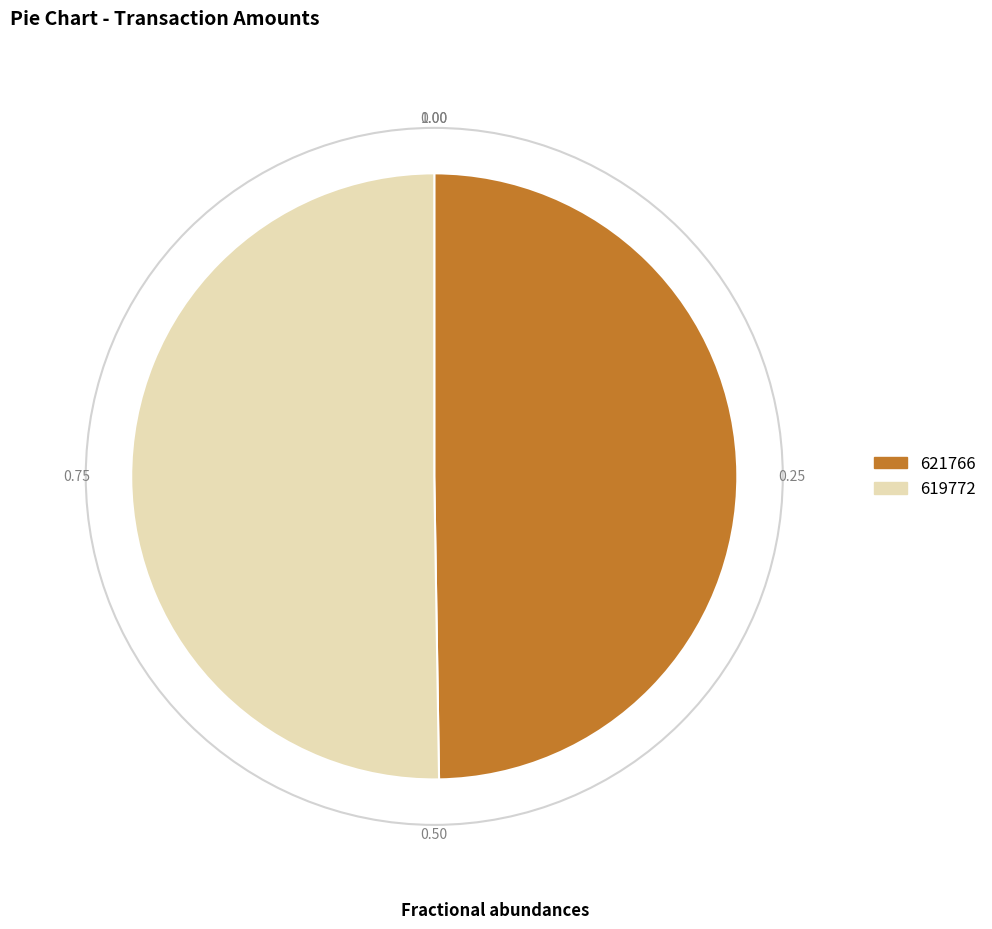

Which category has the biggest portion of the pie?

619772